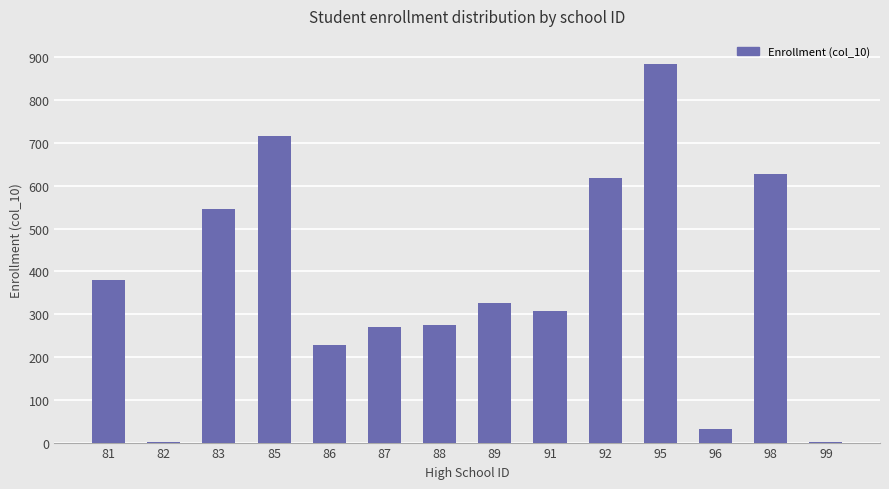

What is the change in value from 81 to 86?

-151